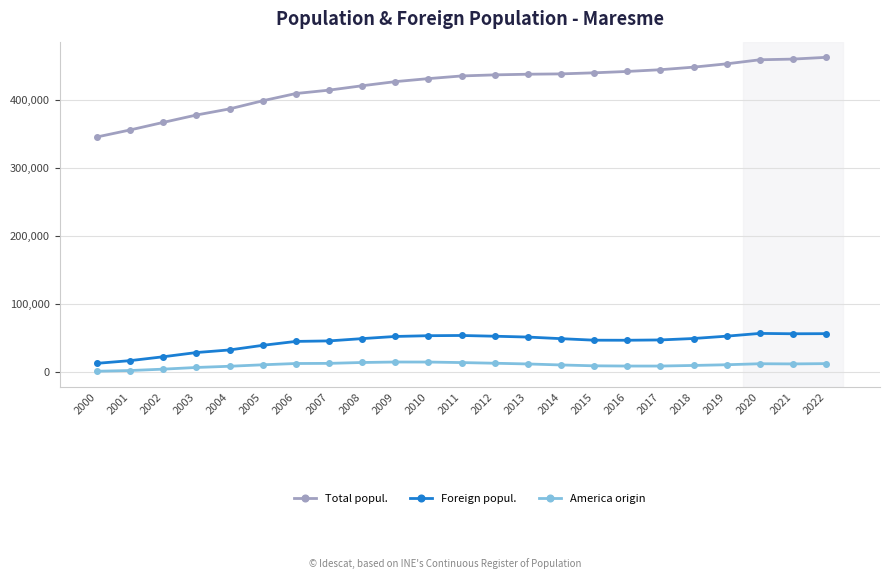

What are all the series names shown in the legend?

Total popul., Foreign popul., America origin